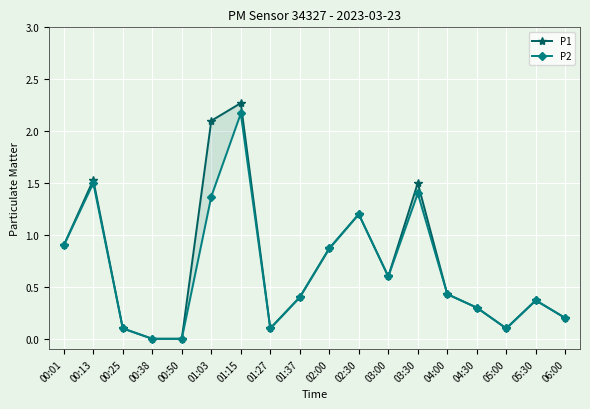

Which series has the largest total across all categories?

P1